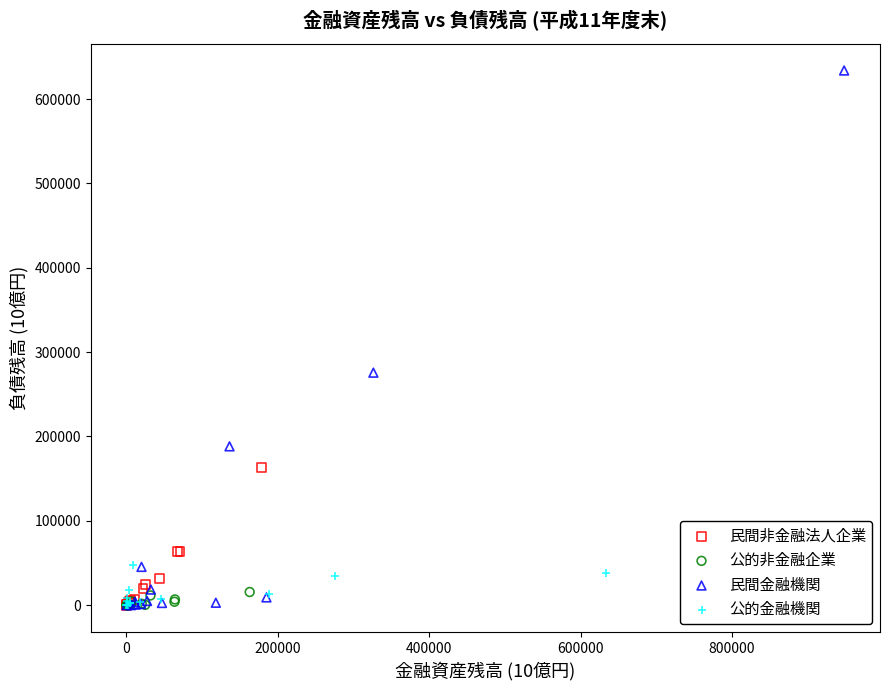

Which series has the widest spread of Y values?

民間金融機関